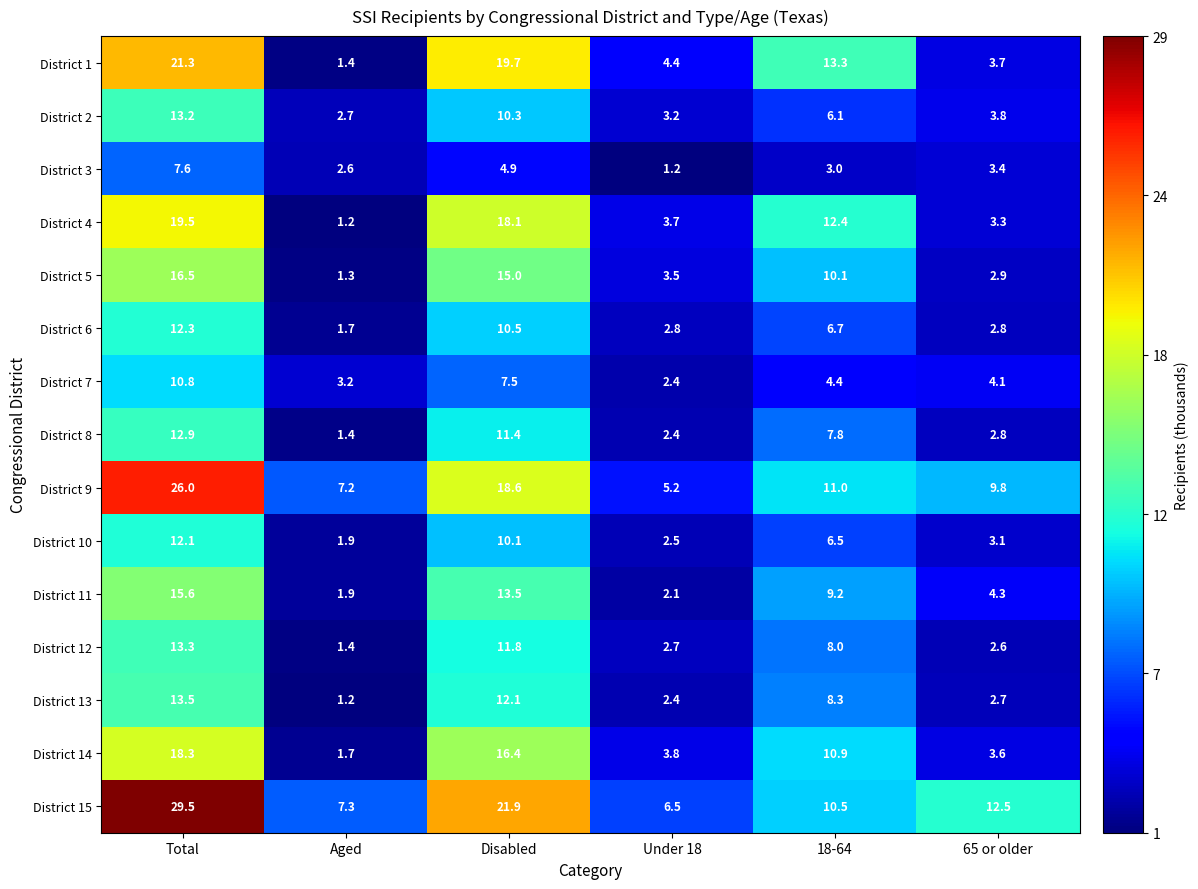

What is the difference between the District 15 values at Total and Disabled?

7.6